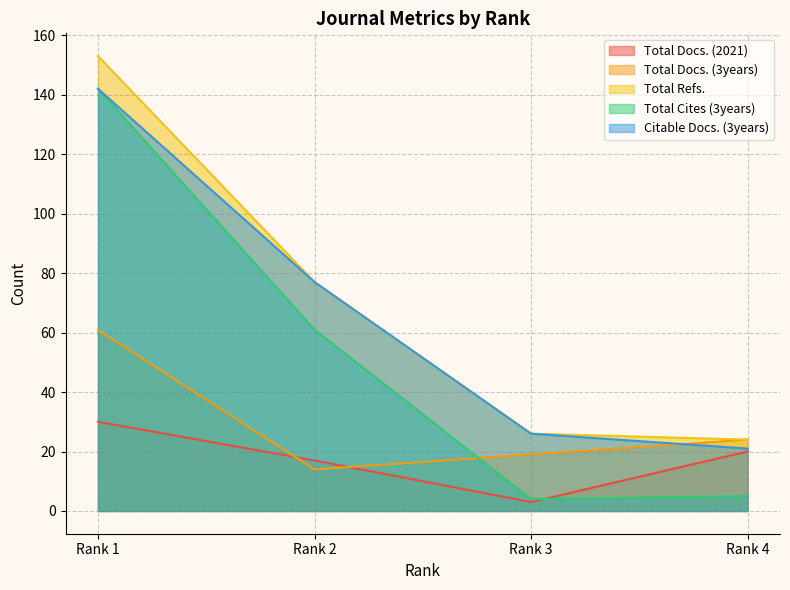

What is the greatest value displayed?

153